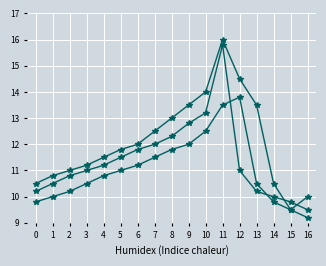

Is this an area chart (filled region under the line)?

No